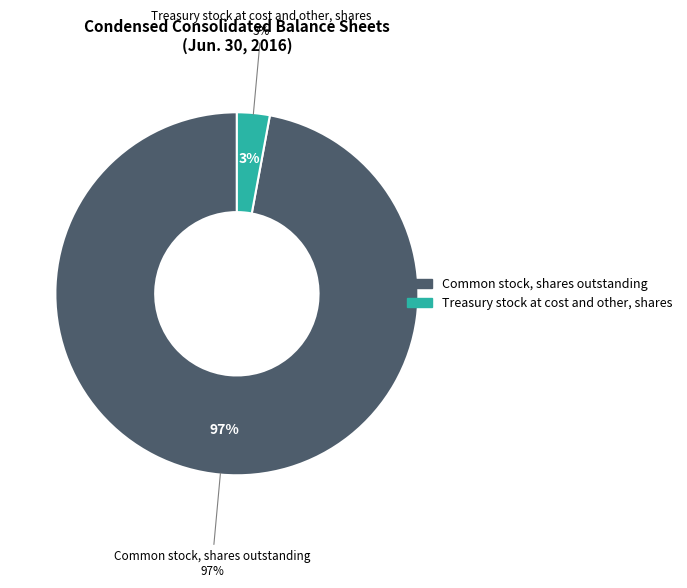

Is Treasury stock at cost and other, shares the majority of the pie?

No